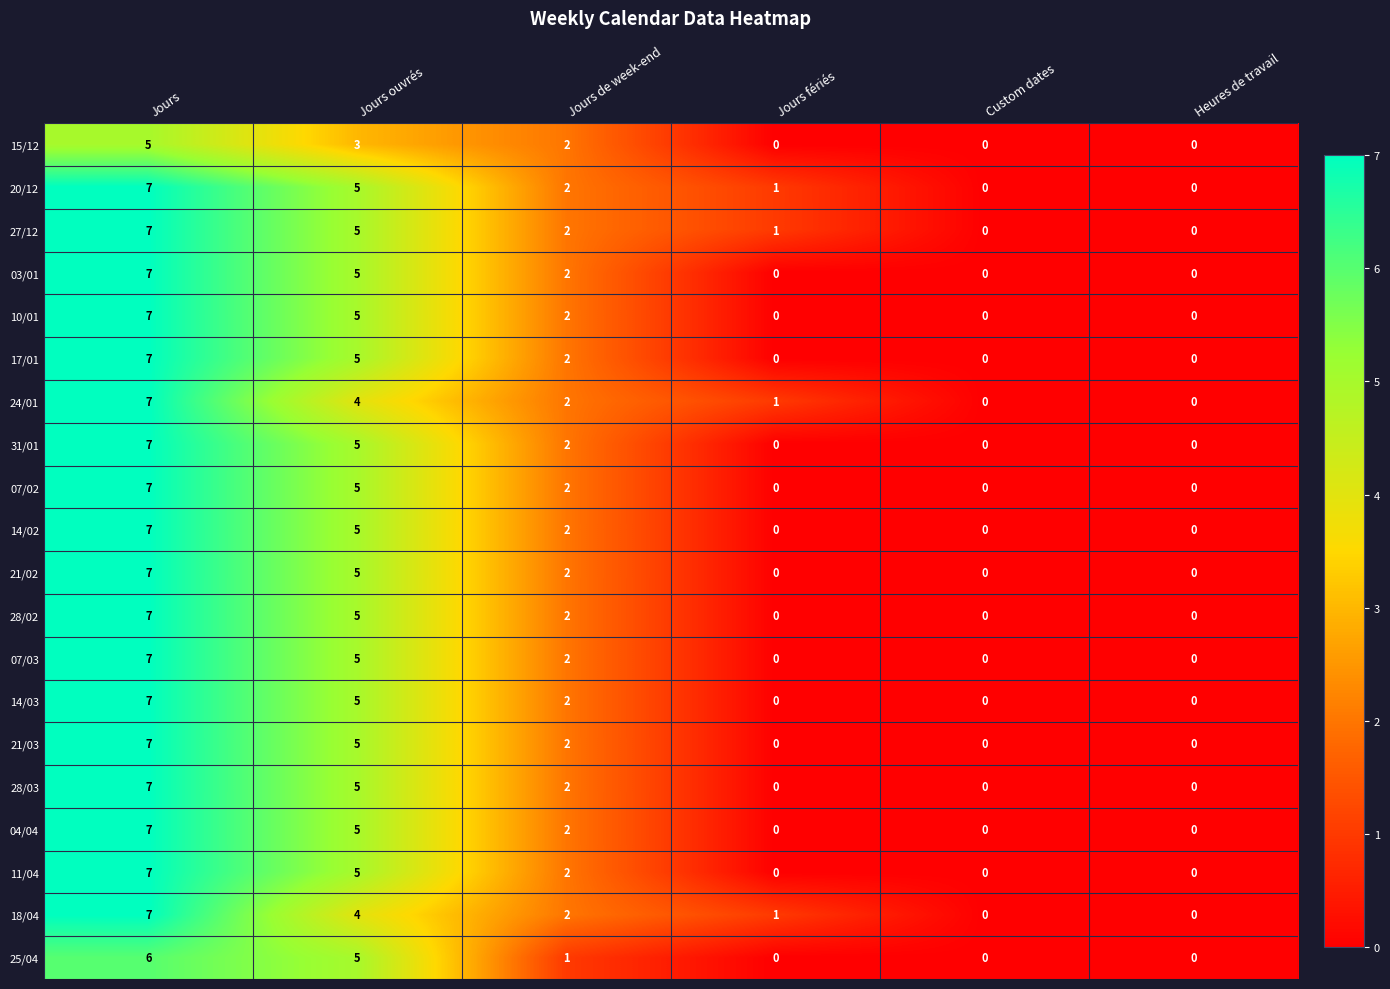

What is the total value across all series at Jours fériés?

4